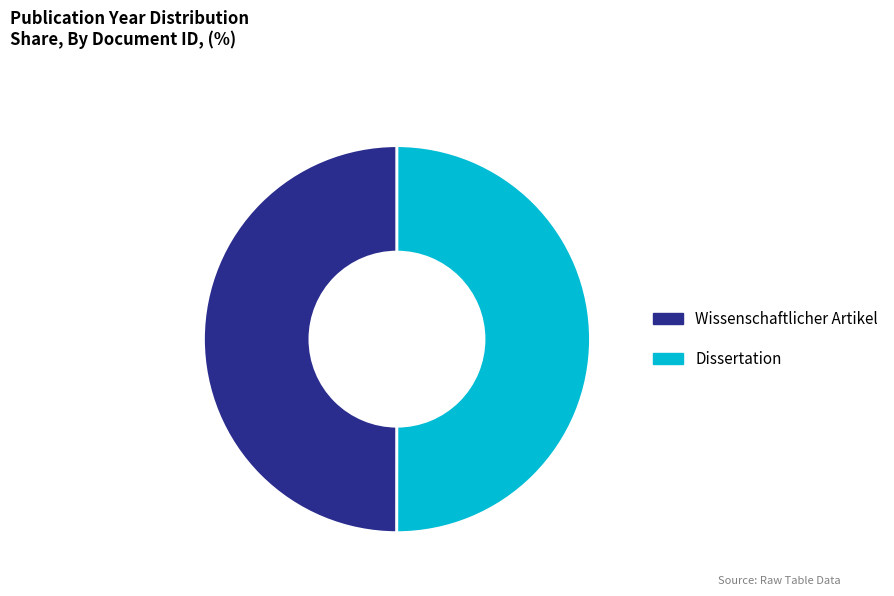

What is the ratio of the value at Wissenschaftlicher Artikel to the value at Dissertation?

1.0